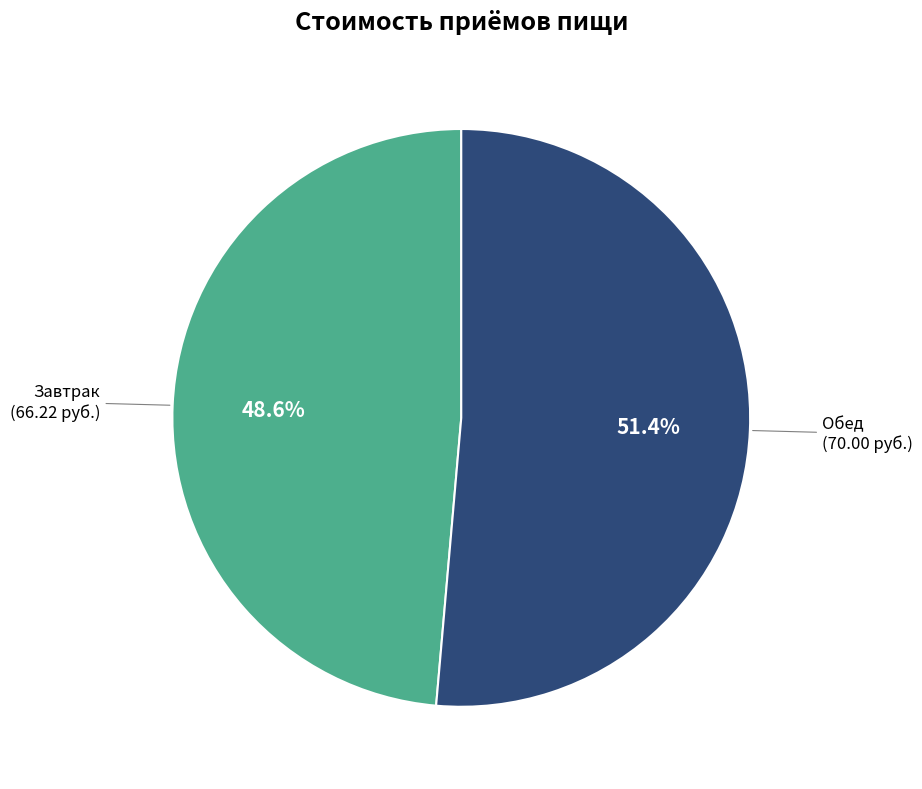

Is there any slice that represents more than half of the pie?

Yes